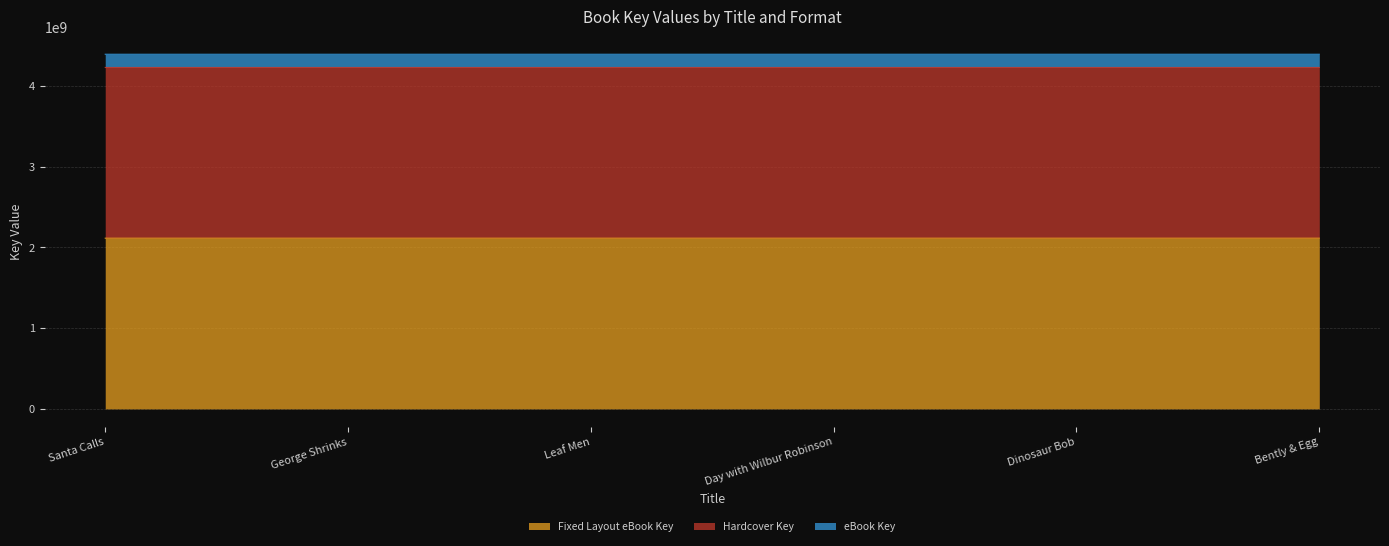

How many data points does each series have?

6